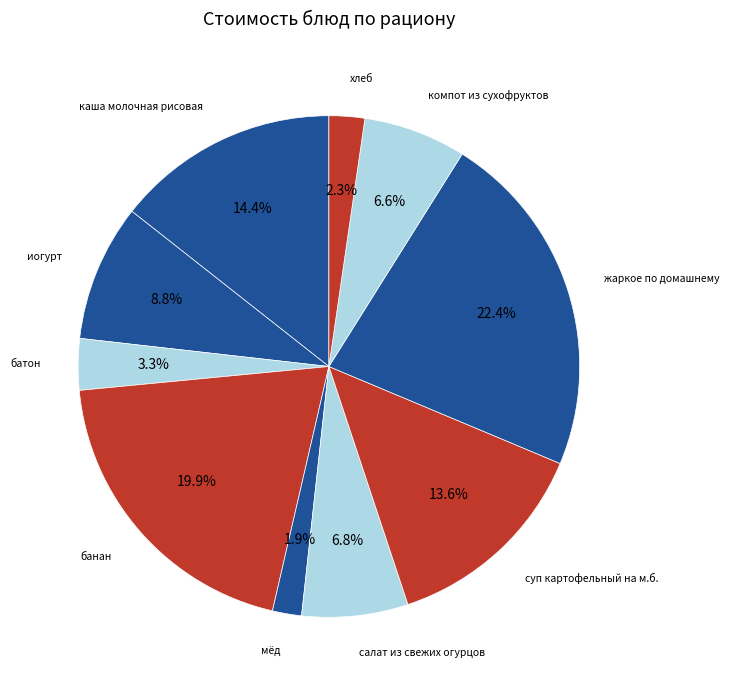

Is there a majority slice in this chart?

No